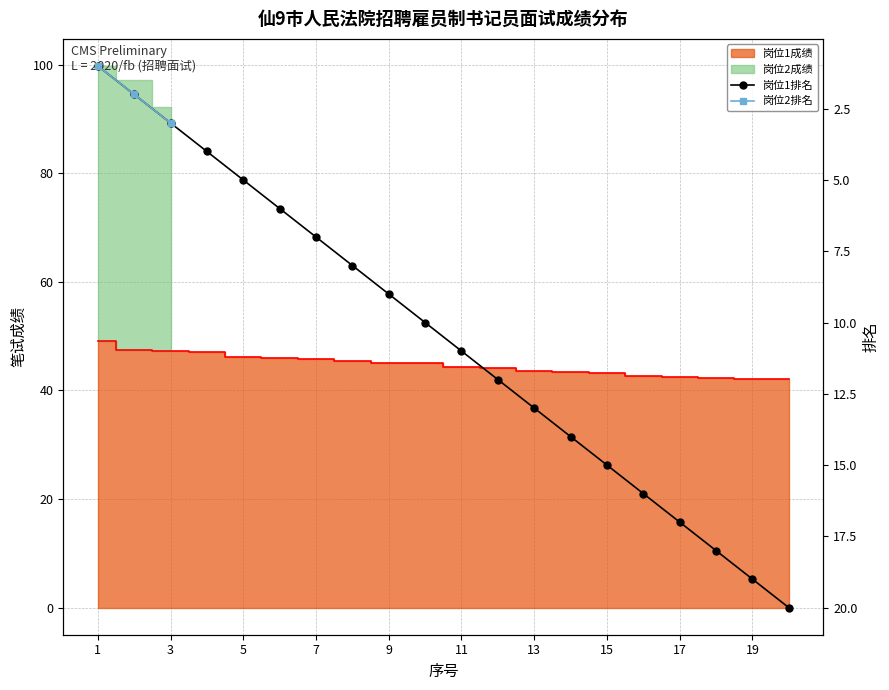

What is the total value across all series at 19?

61.2